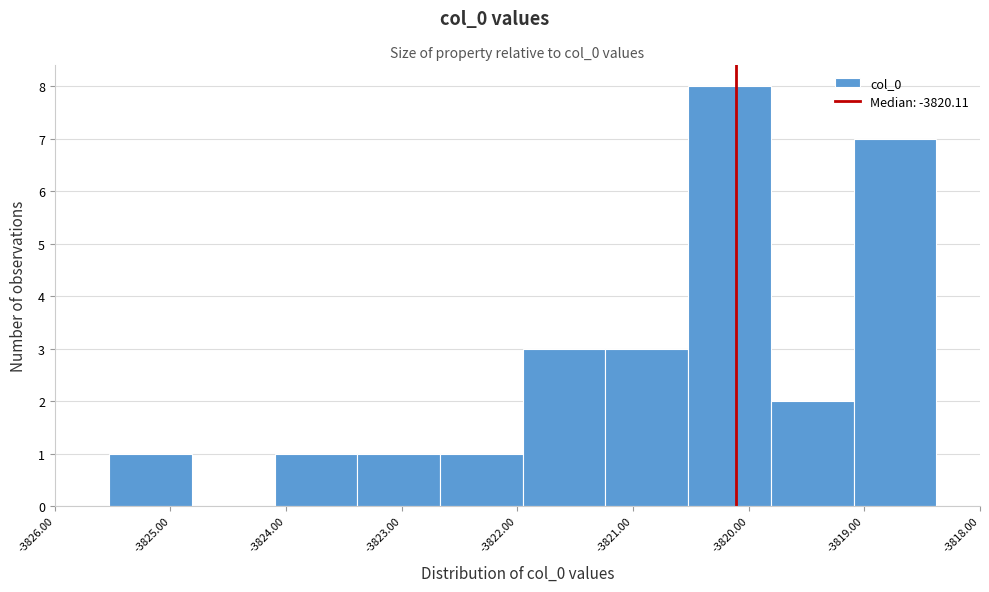

Reading left to right, list every bar in this chart as the range it spans on the x-axis followed by its height. Neither the bar edges nor the heights are printed on the chart, so give them approximately, as read against the axes.

-3825.5 to -3824.8: 1
-3824.8 to -3824.1: 0
-3824.1 to -3823.4: 1
-3823.4 to -3822.7: 1
-3822.7 to -3822.0: 1
-3822.0 to -3821.2: 3
-3821.2 to -3820.5: 3
-3820.5 to -3819.8: 8
-3819.8 to -3819.1: 2
-3819.1 to -3818.4: 7